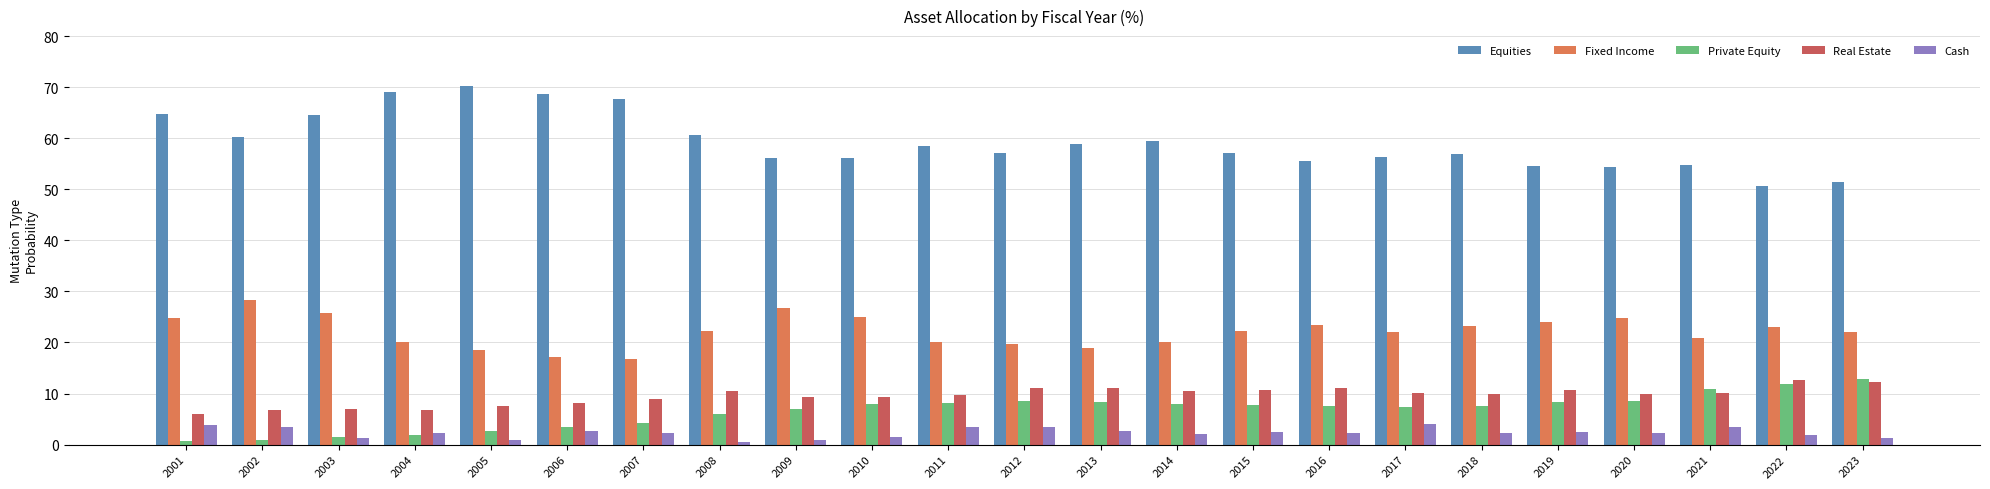

Is it true that Real Estate equals 17.5 at 2011?

False